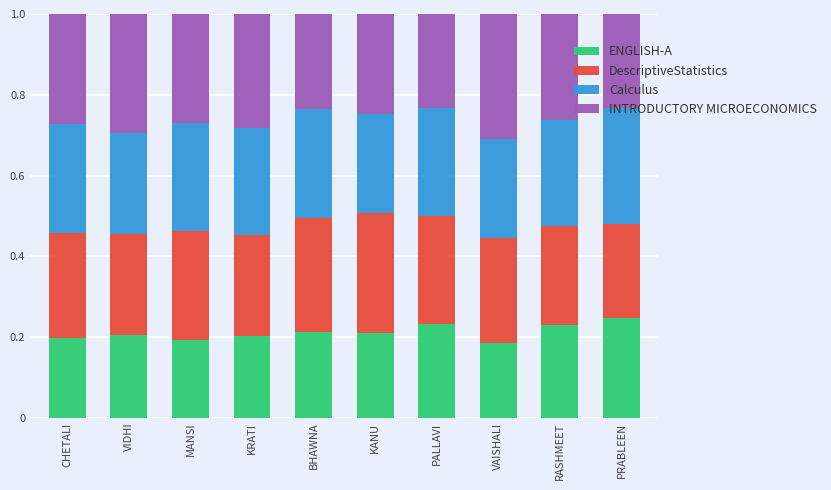

What is the total value across all series at KRATI?

1.0